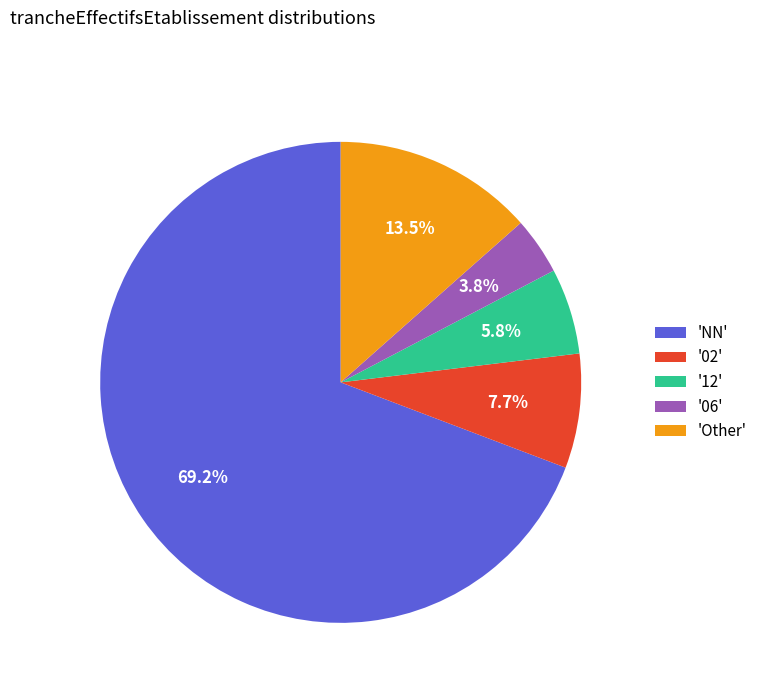

How many segments does this pie chart have?

5